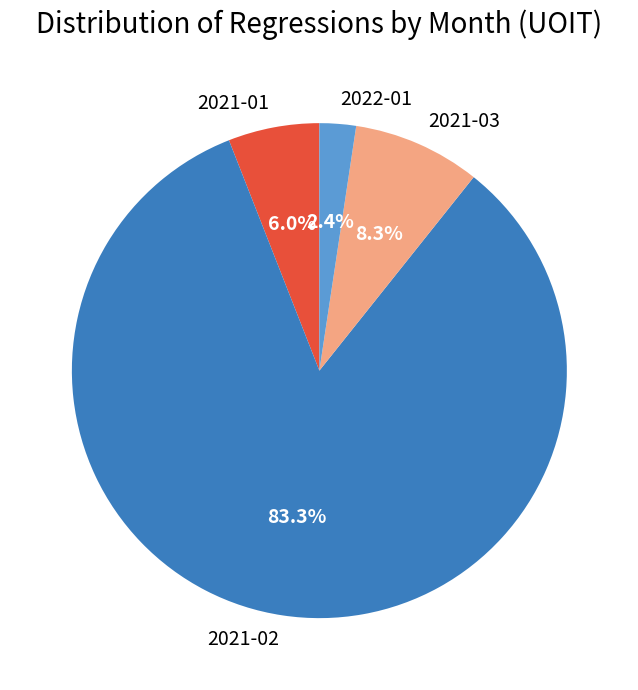

True or false: 2021-03 accounts for 8% of the total.

True